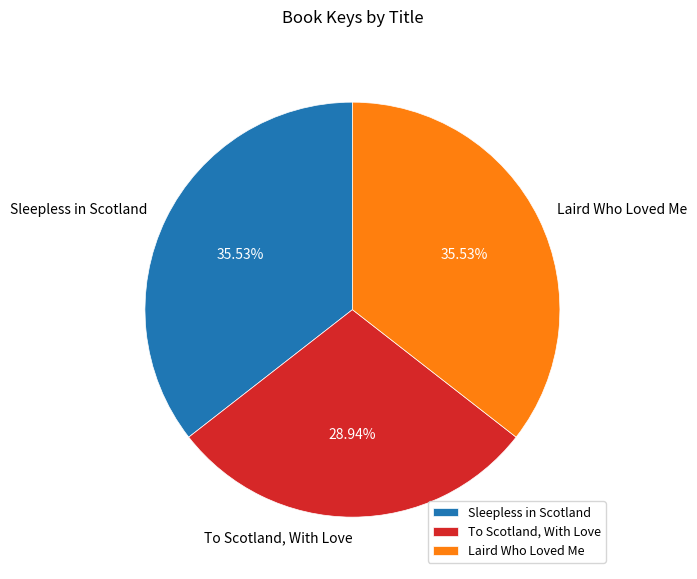

Does To Scotland, With Love account for over 50% of the chart?

No